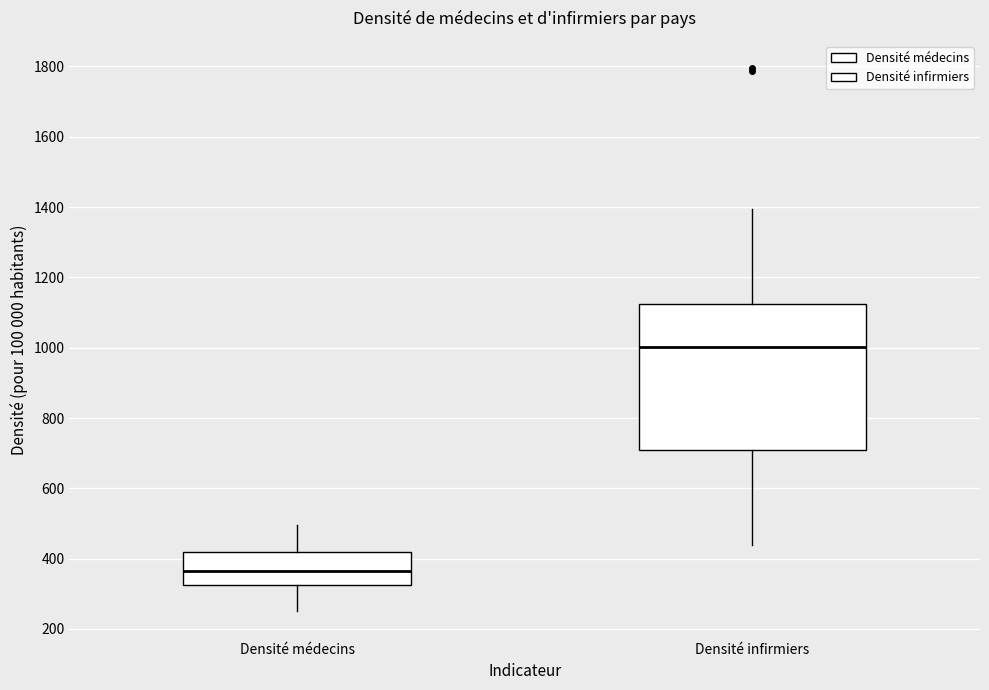

Where does the lower whisker of the box for Densité infirmiers end on the y-axis? The values are not printed on the chart, so give them approximately, as read against the axis.

440